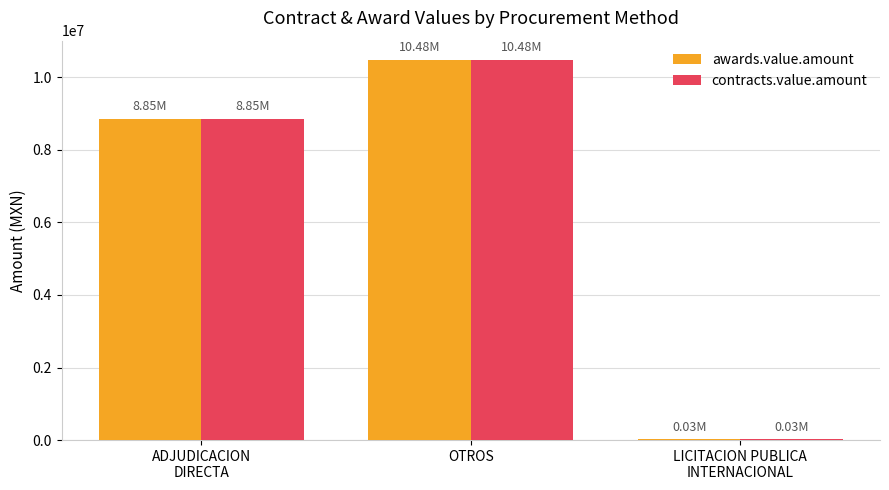

At which category is the sum across all series the highest?

OTROS